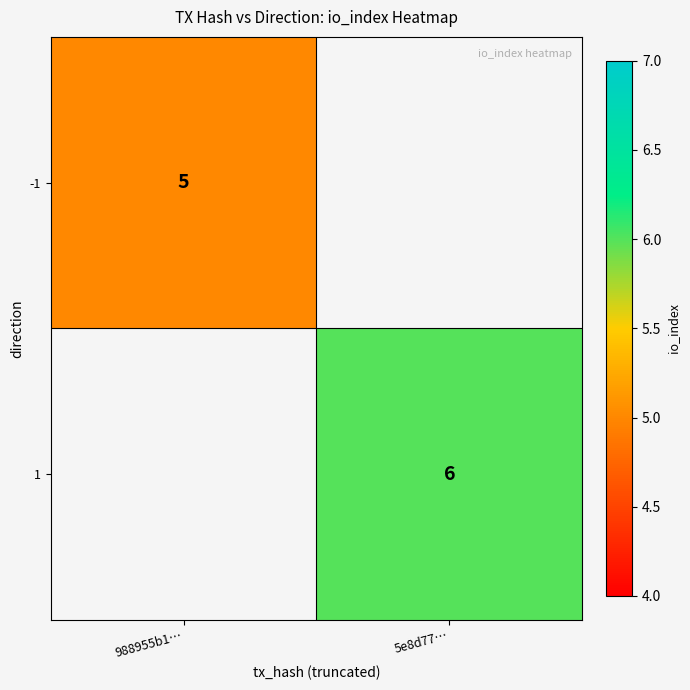

At how many categories does at least one series exceed 5?

1